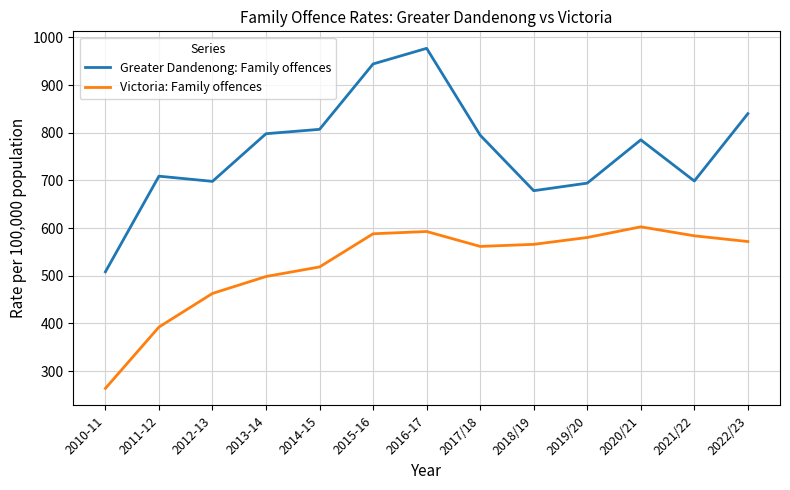

Rank the series by their average value, from highest to lowest.

Greater Dandenong: Family offences, Victoria: Family offences